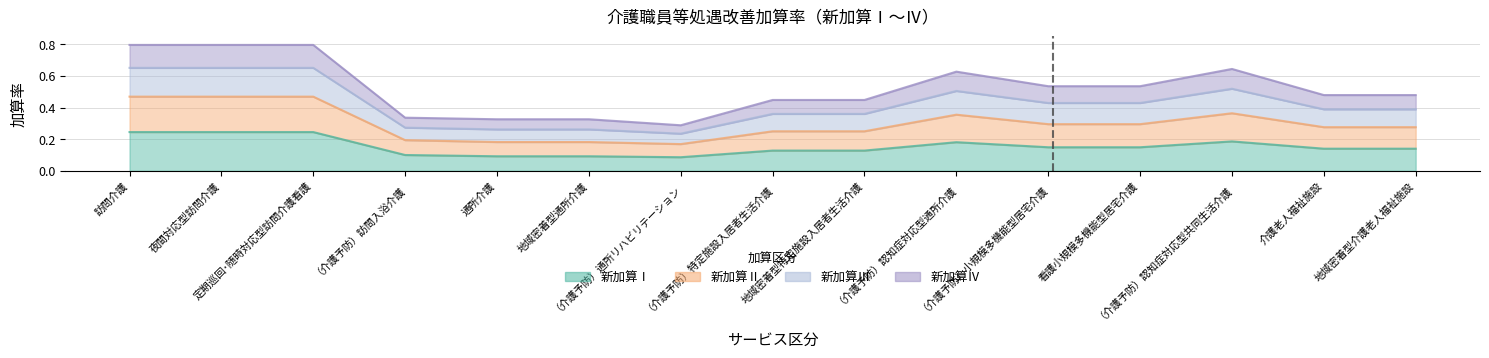

True or false: 新加算Ⅱ and 新加算Ⅰ intersect in this chart.

False